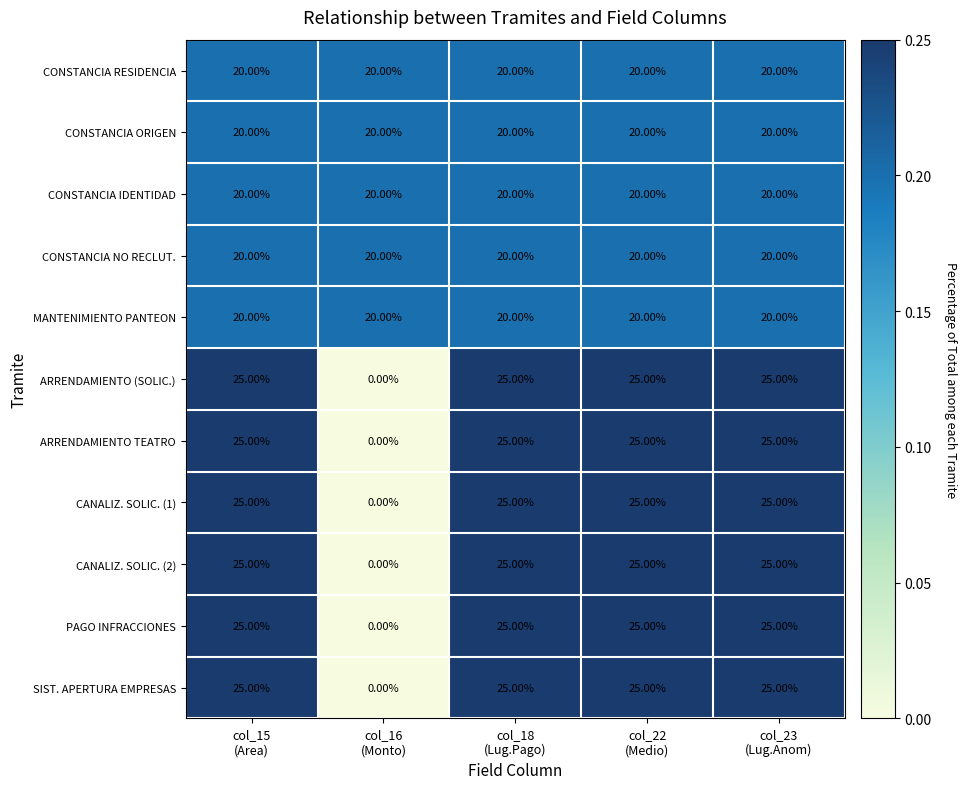

At how many categories does at least one series exceed 12?

5